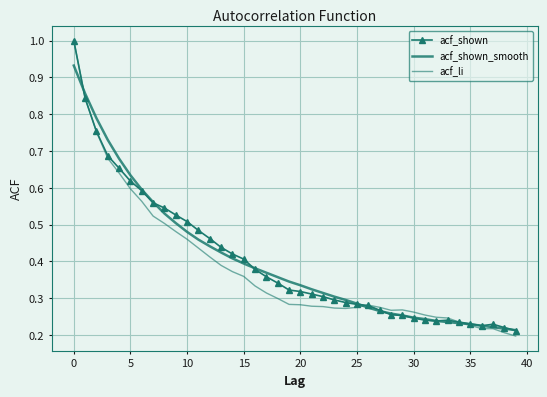

Rank the series by their maximum value, from highest to lowest.

acf_shown, acf_li, acf_shown_smooth